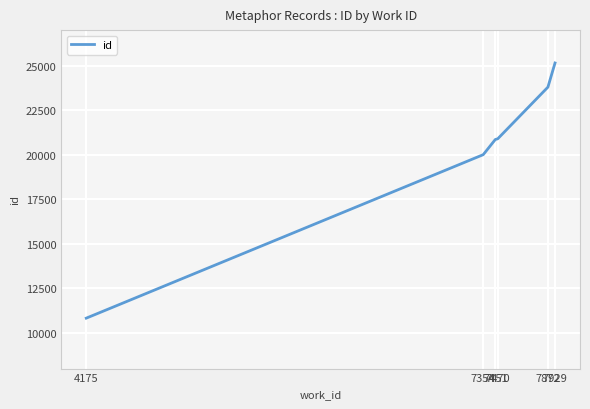

What is the sum of all values?

121552